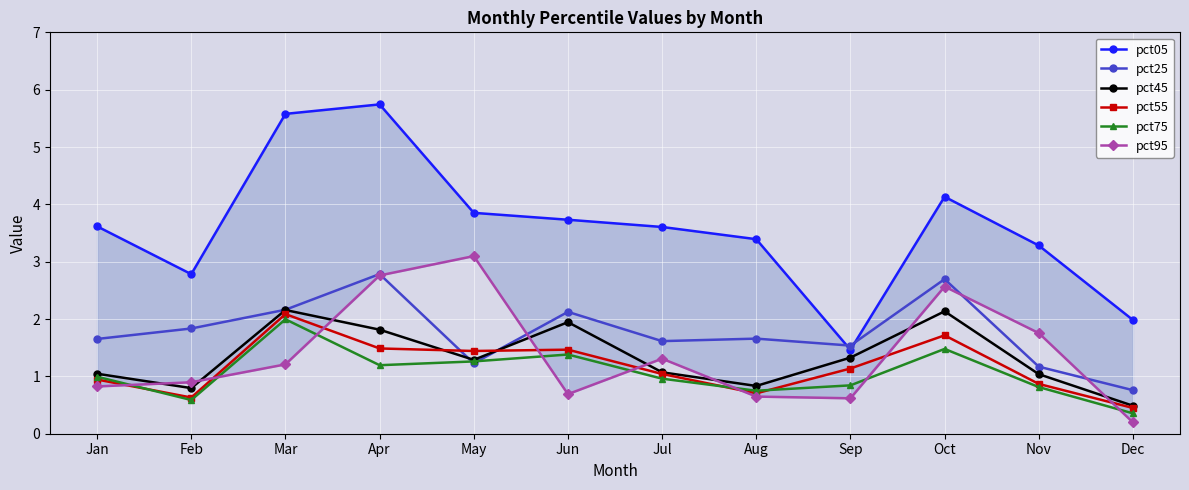

Reading left to right, extract all data points from this chart.

pct05: Jan=3.6	Feb=2.8	Mar=5.6	Apr=5.7	May=3.9	Jun=3.7	Jul=3.6	Aug=3.4	Sep=1.5	Oct=4.1	Nov=3.3	Dec=2.0
pct25: Jan=1.7	Feb=1.8	Mar=2.2	Apr=2.8	May=1.2	Jun=2.1	Jul=1.6	Aug=1.7	Sep=1.5	Oct=2.7	Nov=1.2	Dec=0.8
pct45: Jan=1.0	Feb=0.8	Mar=2.2	Apr=1.8	May=1.3	Jun=1.9	Jul=1.1	Aug=0.8	Sep=1.3	Oct=2.1	Nov=1.0	Dec=0.5
pct55: Jan=0.9	Feb=0.6	Mar=2.1	Apr=1.5	May=1.4	Jun=1.5	Jul=1.0	Aug=0.7	Sep=1.1	Oct=1.7	Nov=0.9	Dec=0.4
pct75: Jan=1.0	Feb=0.6	Mar=2.0	Apr=1.2	May=1.3	Jun=1.4	Jul=1.0	Aug=0.7	Sep=0.8	Oct=1.5	Nov=0.8	Dec=0.4
pct95: Jan=0.8	Feb=0.9	Mar=1.2	Apr=2.8	May=3.1	Jun=0.7	Jul=1.3	Aug=0.6	Sep=0.6	Oct=2.6	Nov=1.8	Dec=0.2